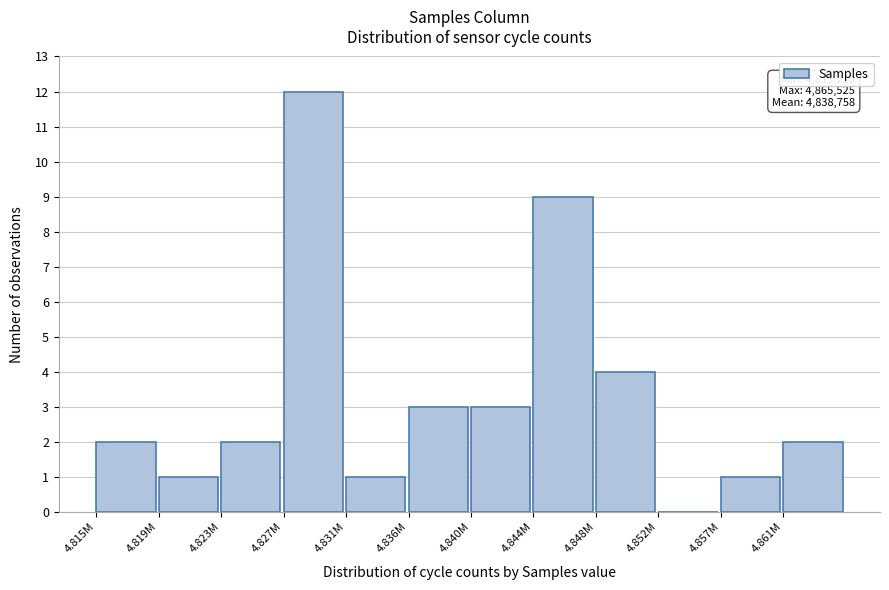

Reading right to left, transcribe all the data shown in this chart.

4.861M=2	4.857M=1	4.852M=0	4.848M=4	4.844M=9	4.840M=3	4.836M=3	4.831M=1	4.827M=12	4.823M=2	4.819M=1	4.815M=2